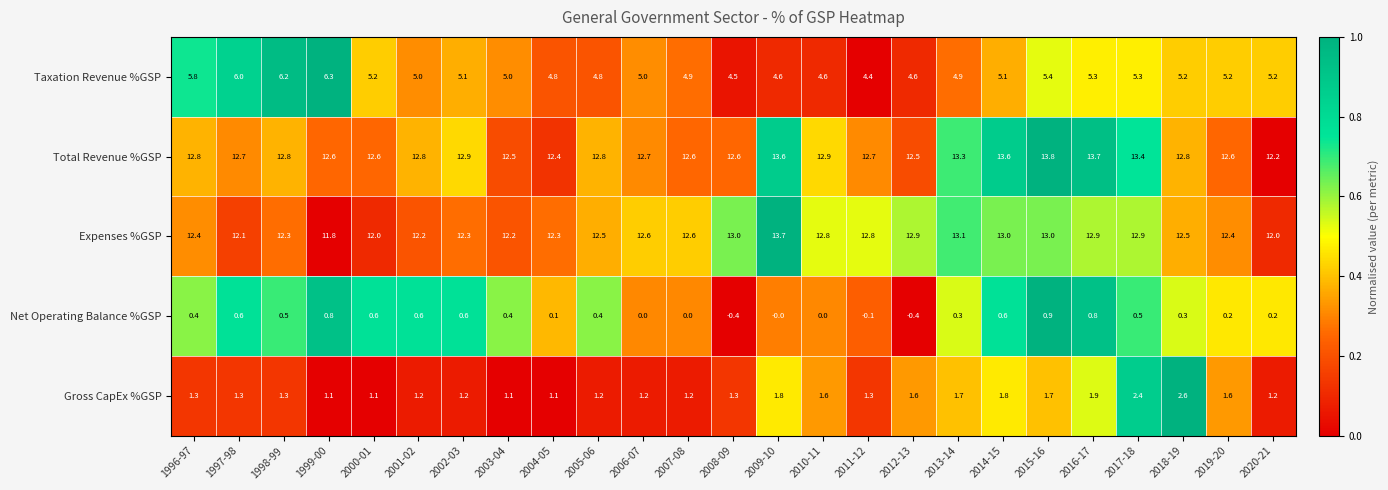

How many categories are shown in the chart?

25